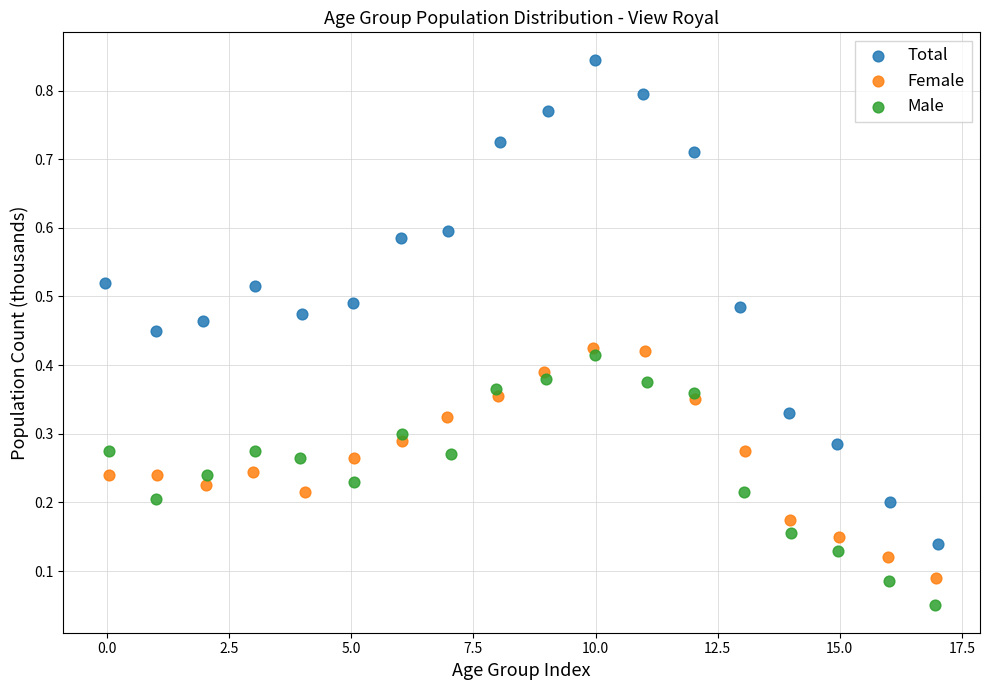

Which series reaches the minimum Y coordinate?

Male